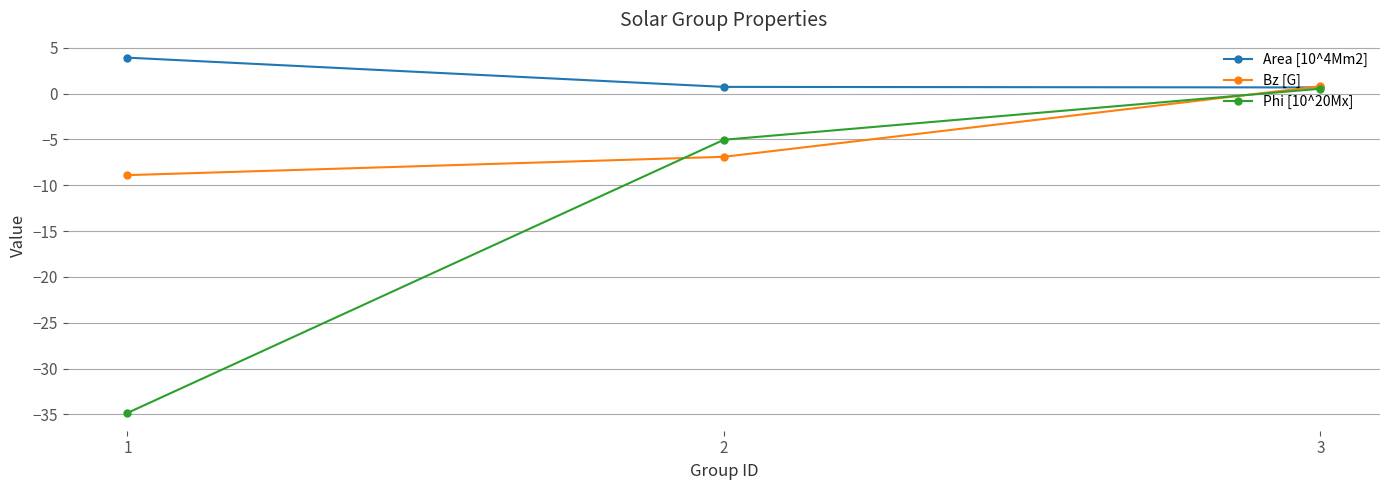

Rank the categories by Bz [G] value from highest to lowest.

3, 2, 1